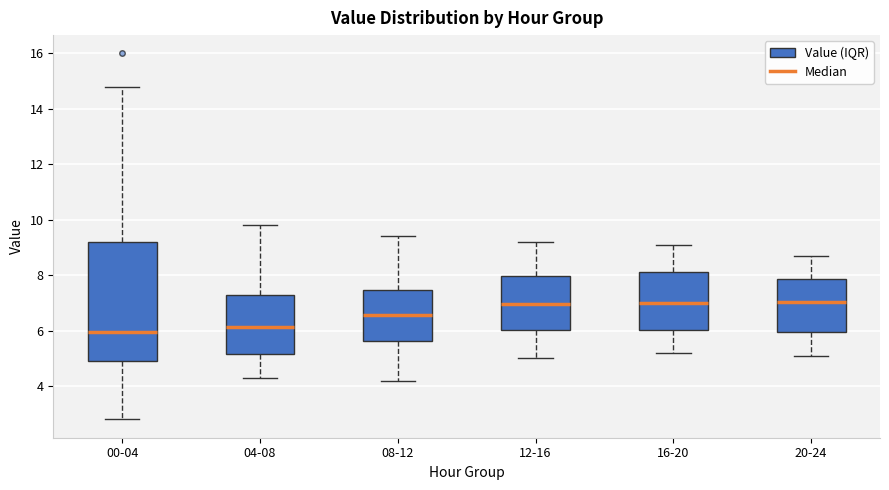

Comparing the boxes themselves (not the whiskers), which one is the tallest?

00-04